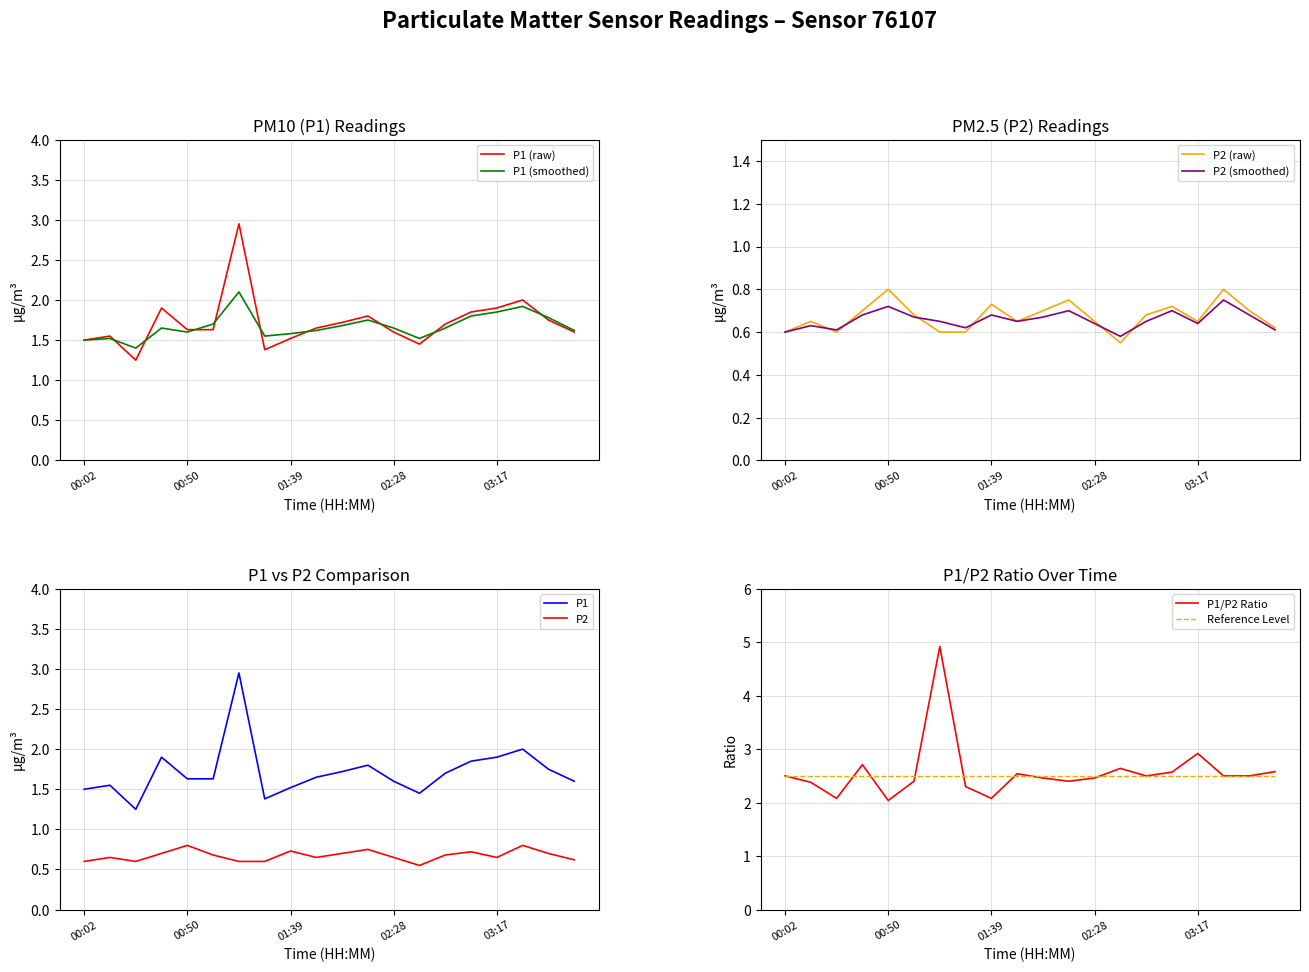

Where is the first local maximum for P1?

00:14